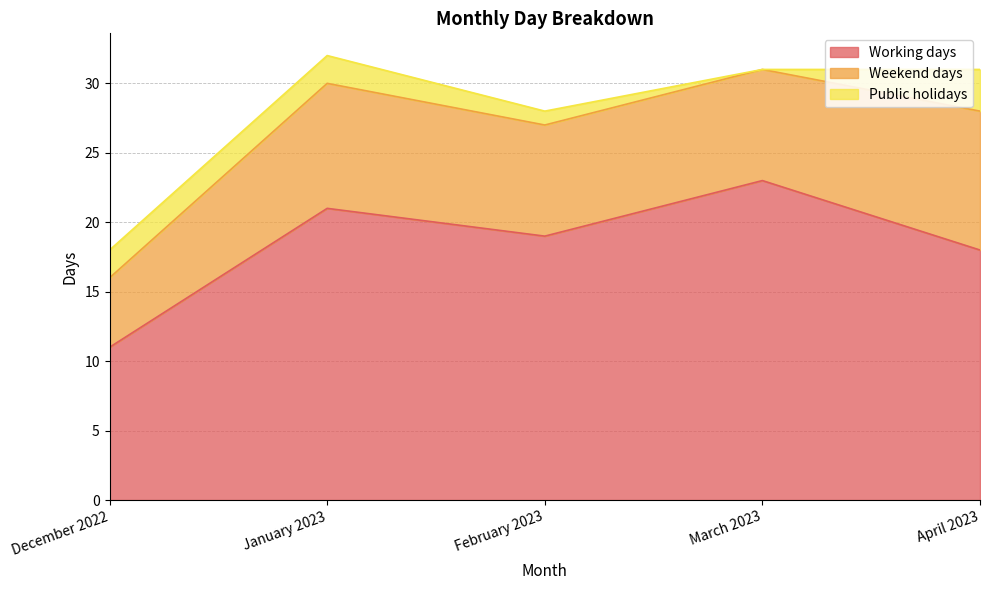

What is the average value of the Weekend days series?

8